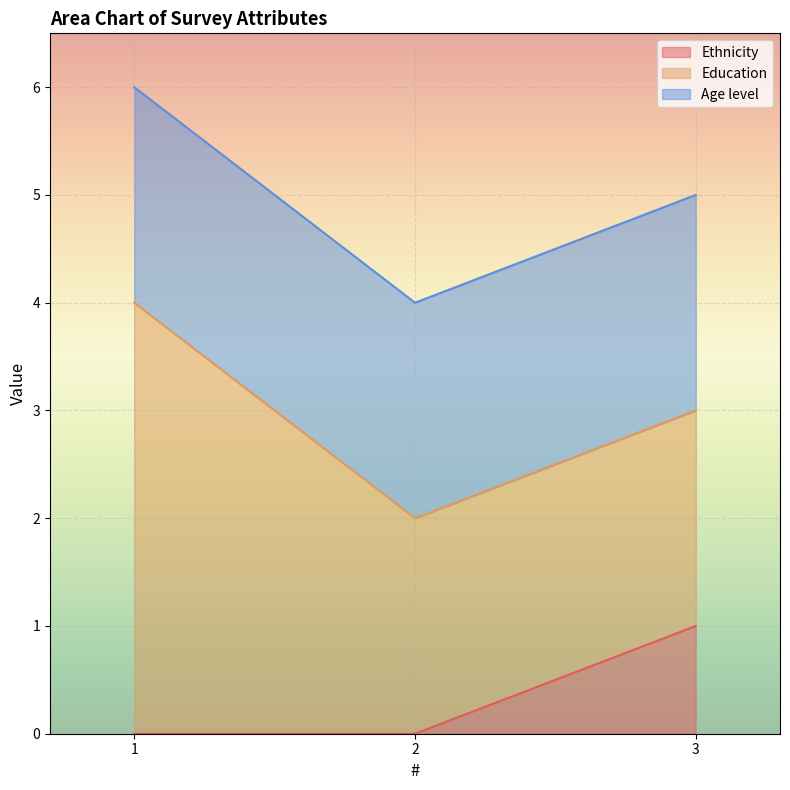

The value of Ethnicity at 3 is 1. True or false?

True